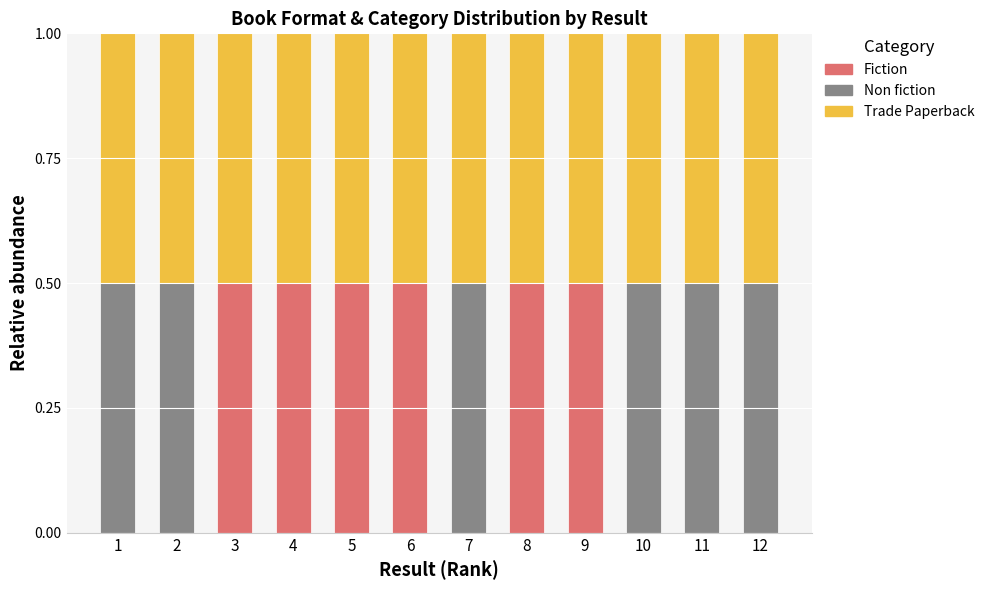

What is the total value across all series at 11?

1.0